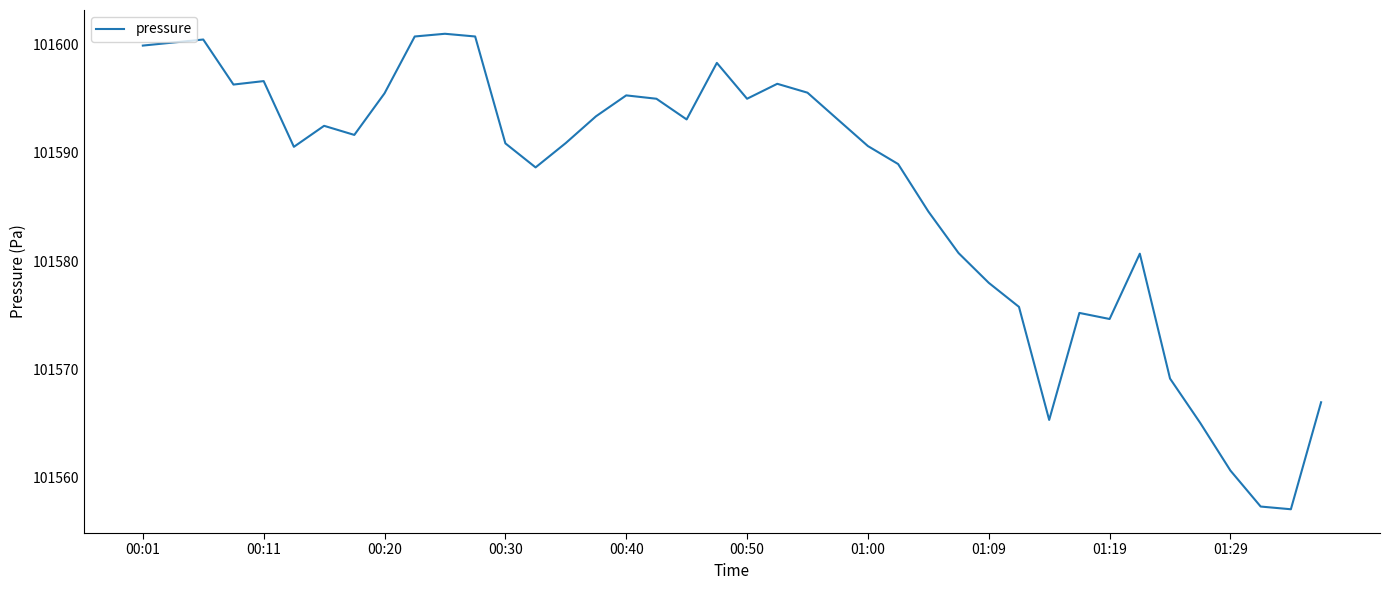

What is the smallest value displayed?

101557.1